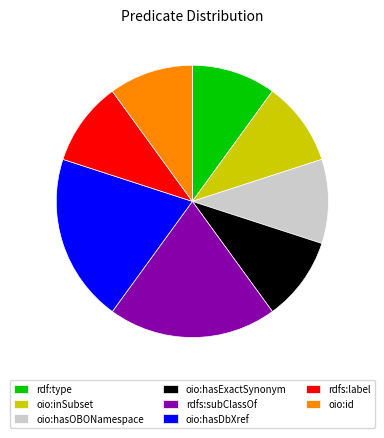

The oio:inSubset slice represents 10% of the pie. True or false?

True